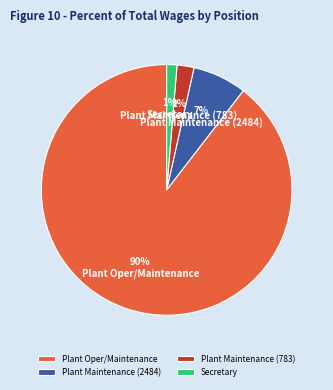

To the nearest percent, what is the difference between the Plant Maintenance (2484) and Plant Oper/Maintenance slice percentages?

83%